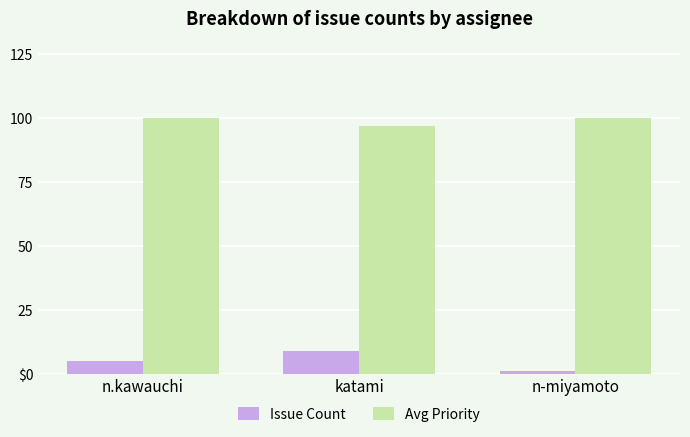

At which category is the sum across all series the highest?

katami